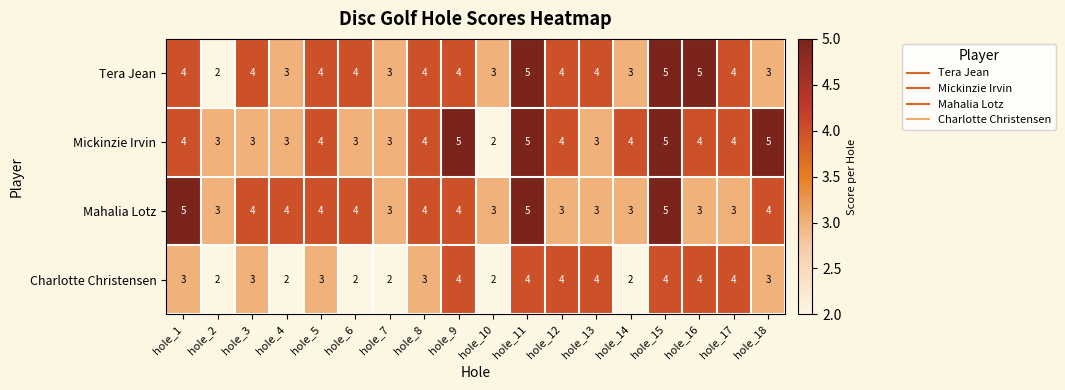

What is the difference between the highest and lowest values at hole_18?

2